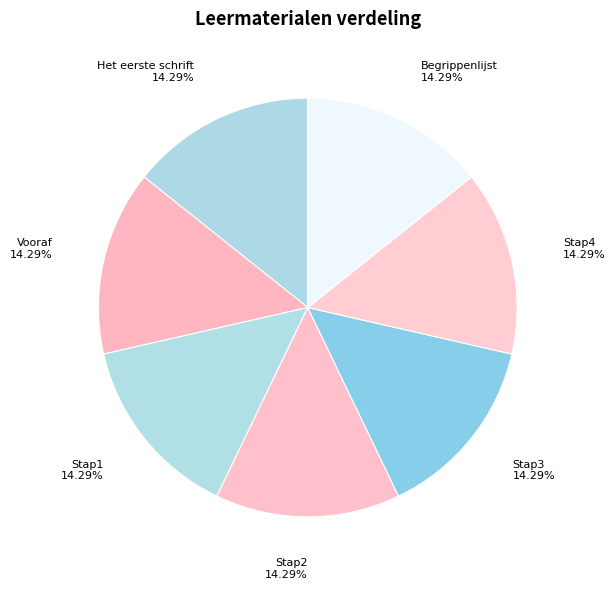

True or false: Stap1 accounts for 14% of the total.

True